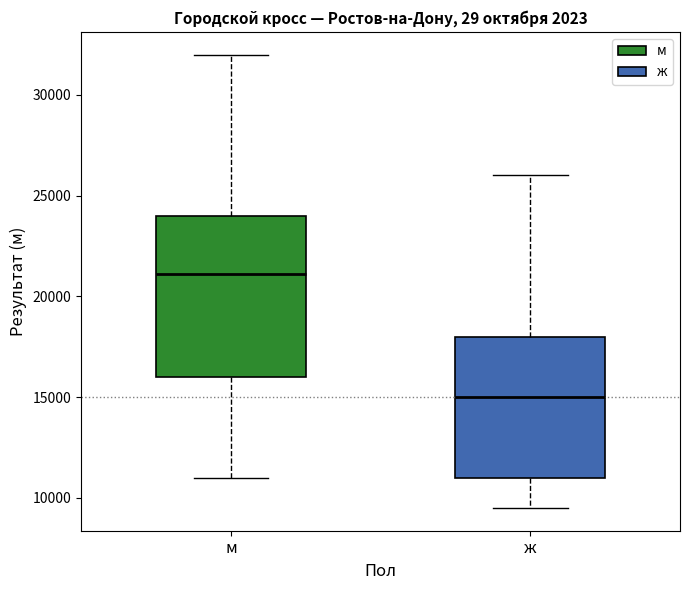

Which box's median line is the lowest?

ж